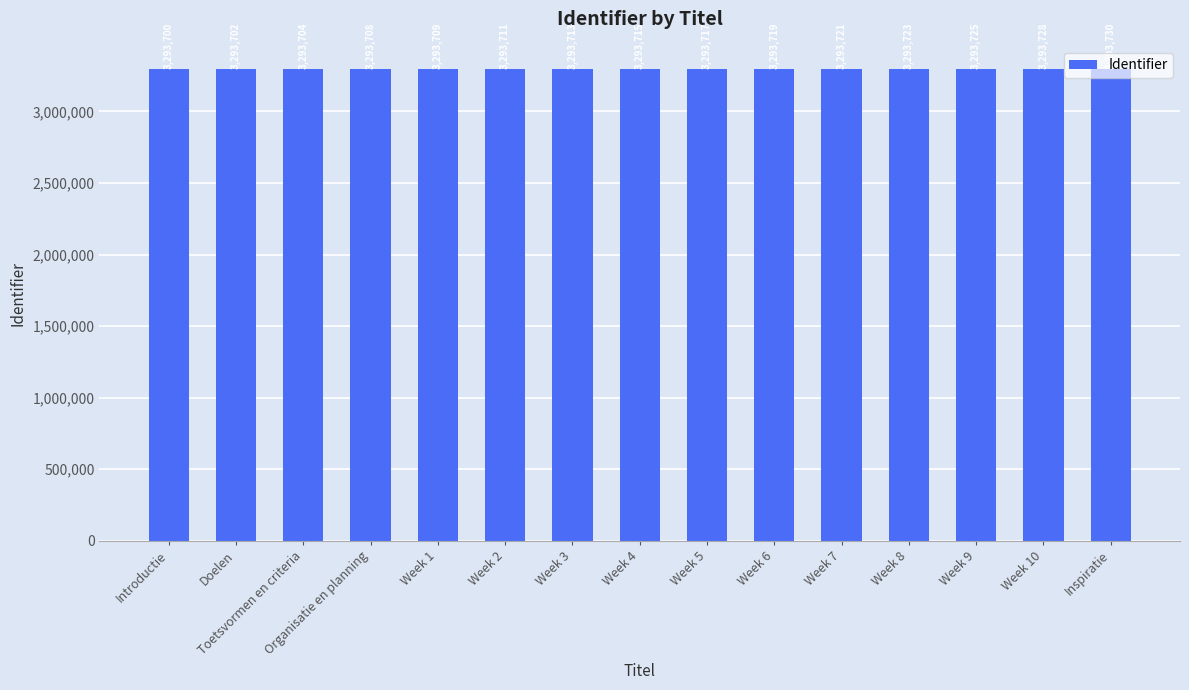

At which label is the value closest to 3293715?

Week 4